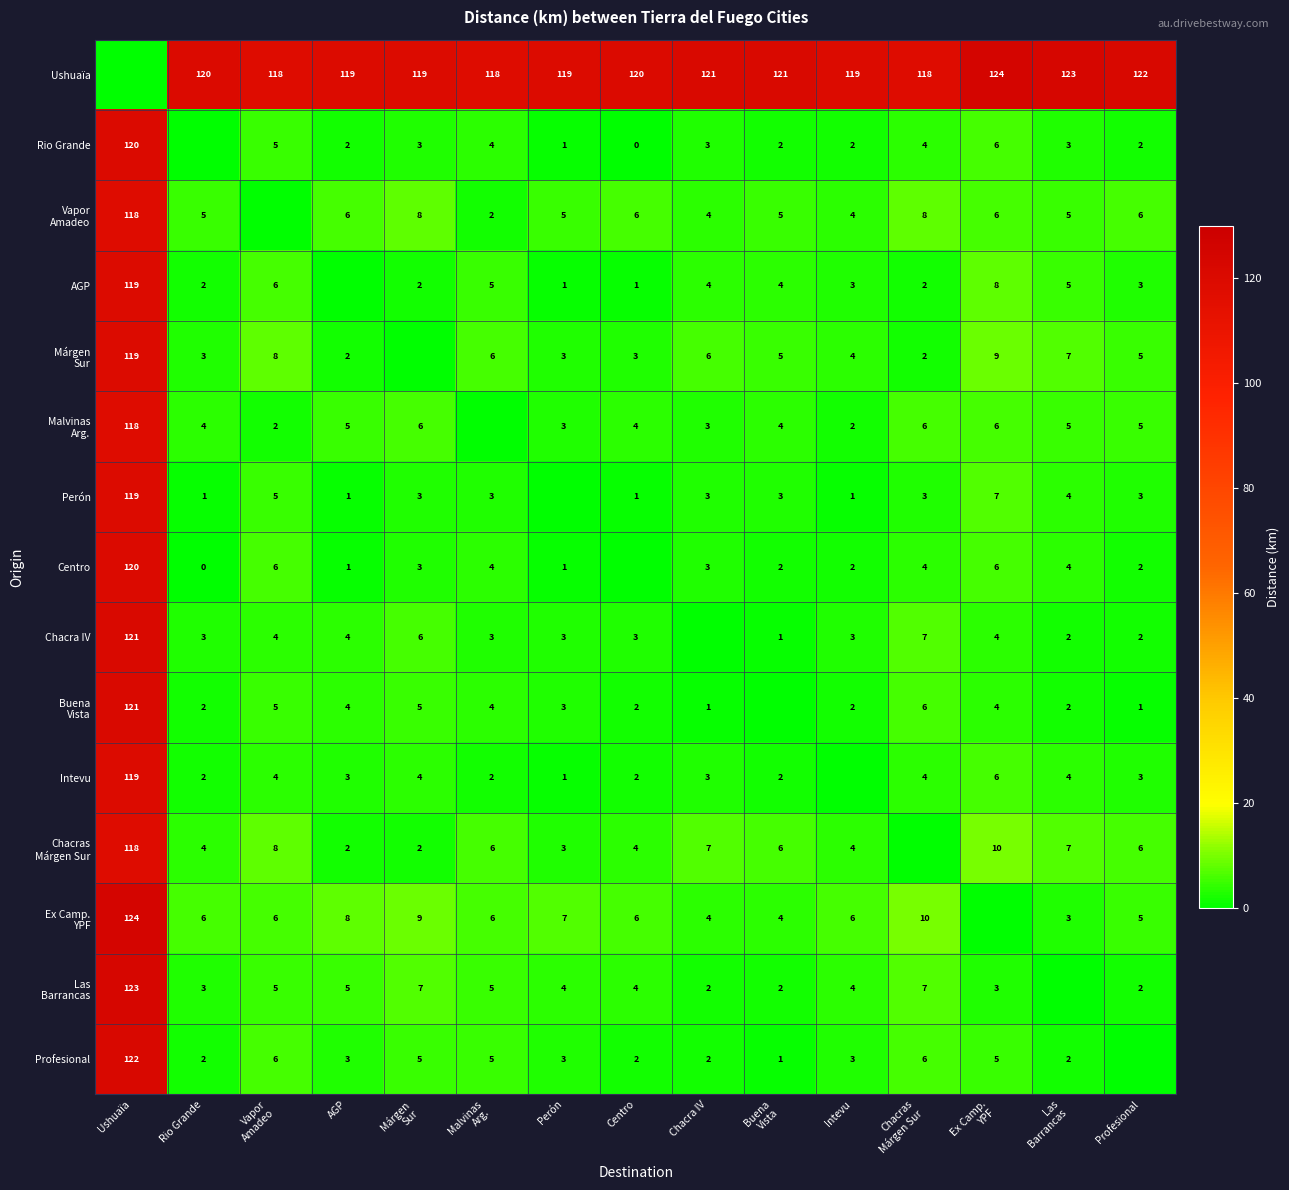

At which label does AGP first exceed 3?

Ushuaïa